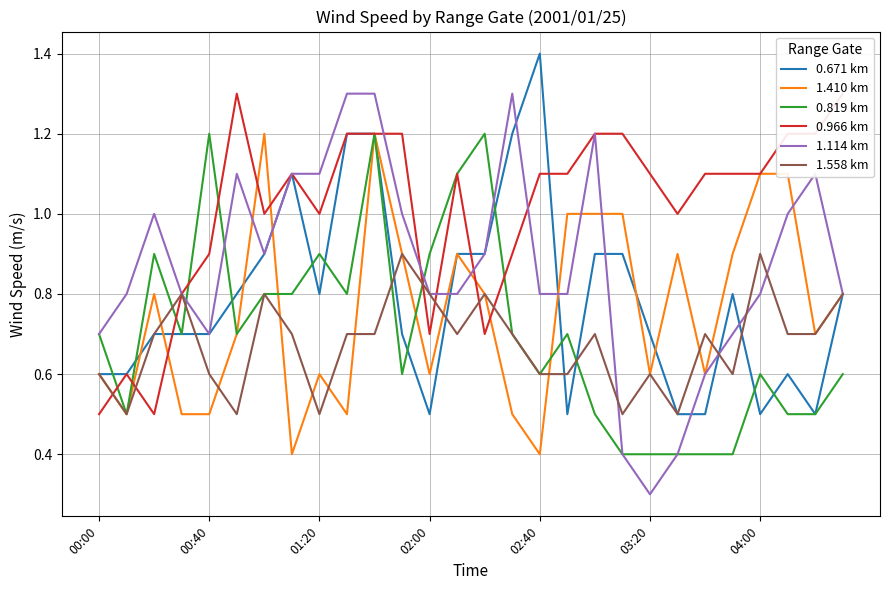

Is it true that 1.114 km equals 0.8 at 04:00?

True